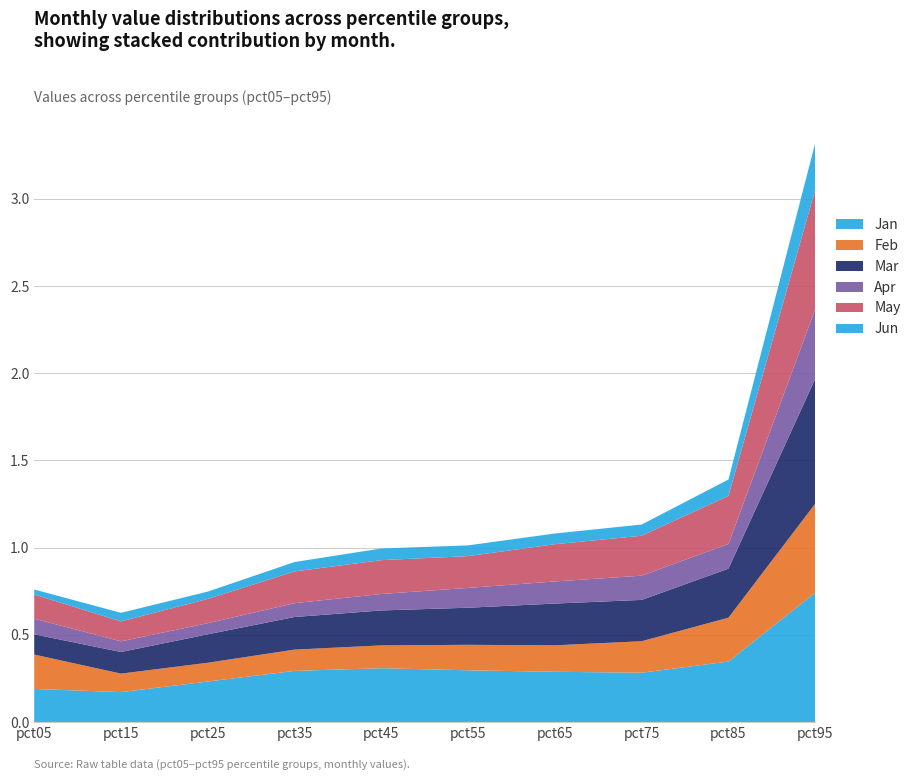

Reading left to right, extract all data points from this chart.

Jan: pct05=0.2	pct15=0.2	pct25=0.2	pct35=0.3	pct45=0.3	pct55=0.3	pct65=0.3	pct75=0.3	pct85=0.3	pct95=0.7
Feb: pct05=0.2	pct15=0.1	pct25=0.1	pct35=0.1	pct45=0.1	pct55=0.1	pct65=0.2	pct75=0.2	pct85=0.3	pct95=0.5
Mar: pct05=0.1	pct15=0.1	pct25=0.2	pct35=0.2	pct45=0.2	pct55=0.2	pct65=0.2	pct75=0.2	pct85=0.3	pct95=0.7
Apr: pct05=0.1	pct15=0.1	pct25=0.1	pct35=0.1	pct45=0.1	pct55=0.1	pct65=0.1	pct75=0.1	pct85=0.1	pct95=0.4
May: pct05=0.1	pct15=0.1	pct25=0.1	pct35=0.2	pct45=0.2	pct55=0.2	pct65=0.2	pct75=0.2	pct85=0.3	pct95=0.7
Jun: pct05=0.0	pct15=0.0	pct25=0.0	pct35=0.1	pct45=0.1	pct55=0.1	pct65=0.1	pct75=0.1	pct85=0.1	pct95=0.3